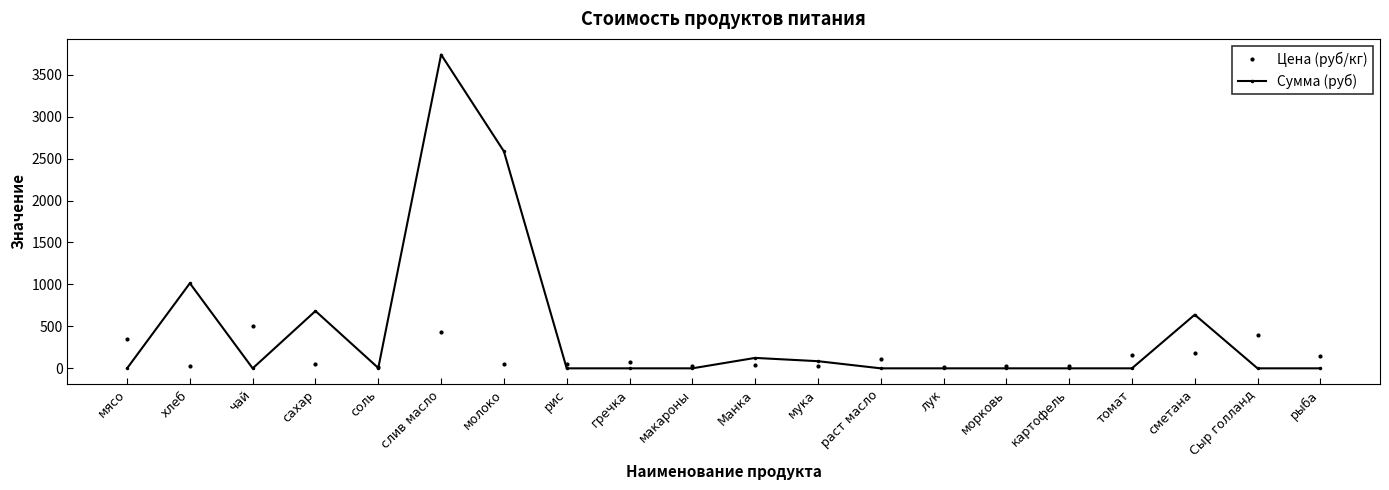

Which series has the largest total across all categories?

Сумма (руб)